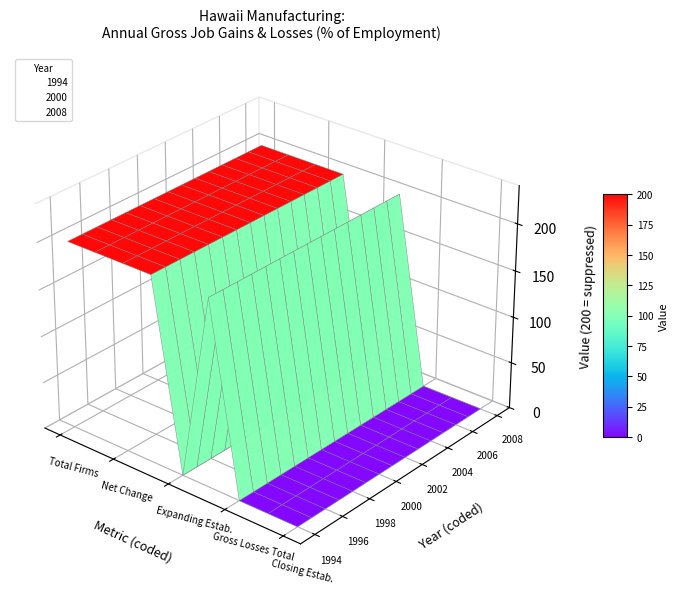

At 0, list the series in order from smallest to largest.

1994, 1995, 1996, 1997, 1998, 1999, 2000, 2001, 2002, 2003, 2004, 2005, 2006, 2007, 2008